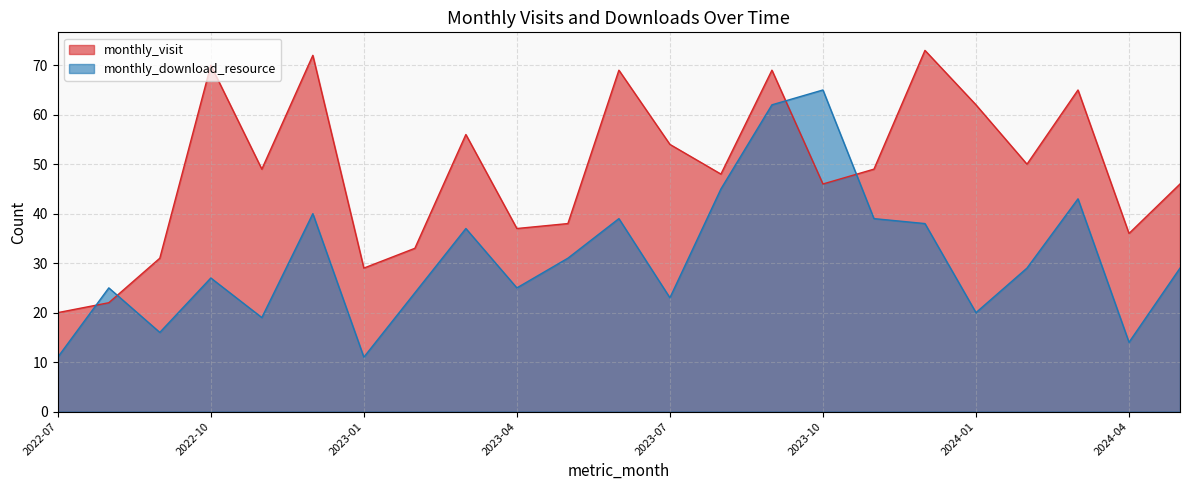

At which category does monthly_visit reach its first local valley?

2022-11